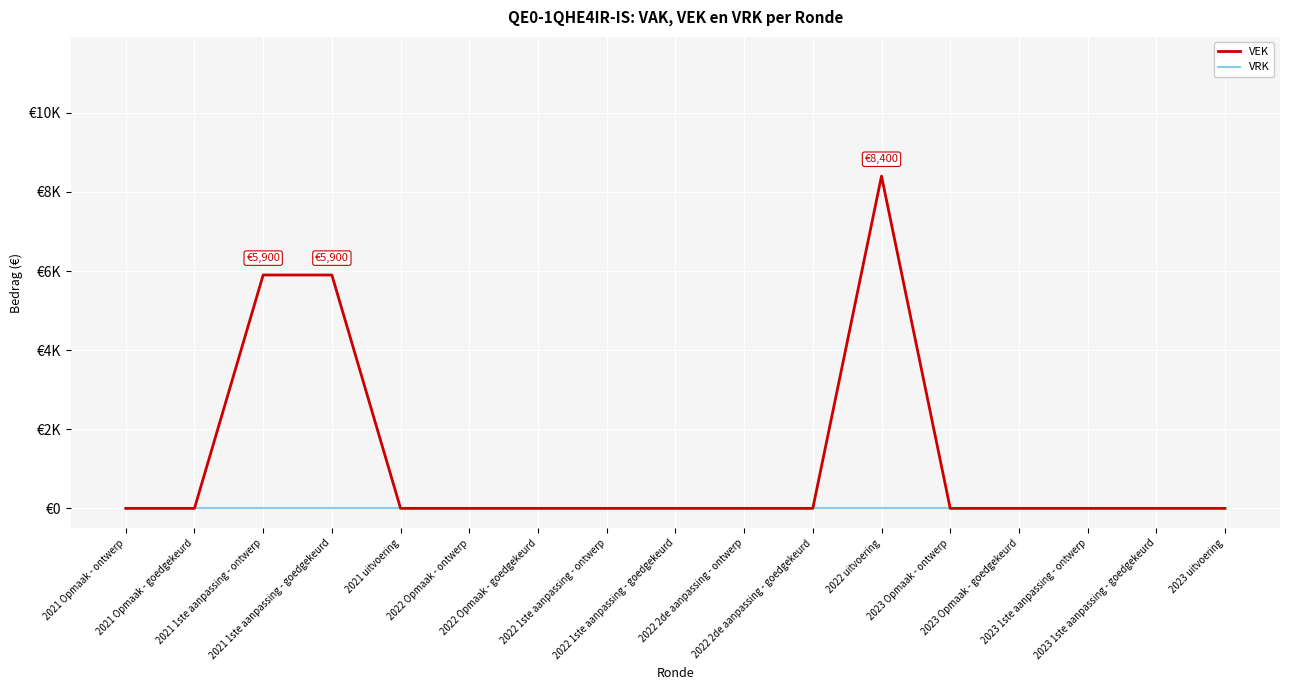

Is the value of VEK at 2022 1ste aanpassing - ontwerp greater than the value of VRK at 2023 Opmaak - goedgekeurd?

No